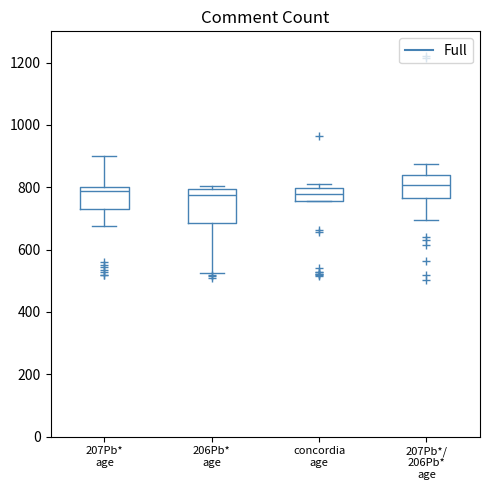

Reading left to right, transcribe this box plot: for each box, give where its median line is, the range the box spans, and where its two whiskers end, as read against the y-axis. The values are not printed on the chart, so give them approximately, as read against the axis.

207Pb* age: median 780, box 740 to 800, whiskers 680 to 900
206Pb* age: median 780, box 680 to 800, whiskers 520 to 800 (just above the box's upper edge)
concordia age: median 780, box 760 to 800, whiskers 760 to 820
207Pb*/ 206Pb* age: median 800, box 760 to 840, whiskers 700 to 880